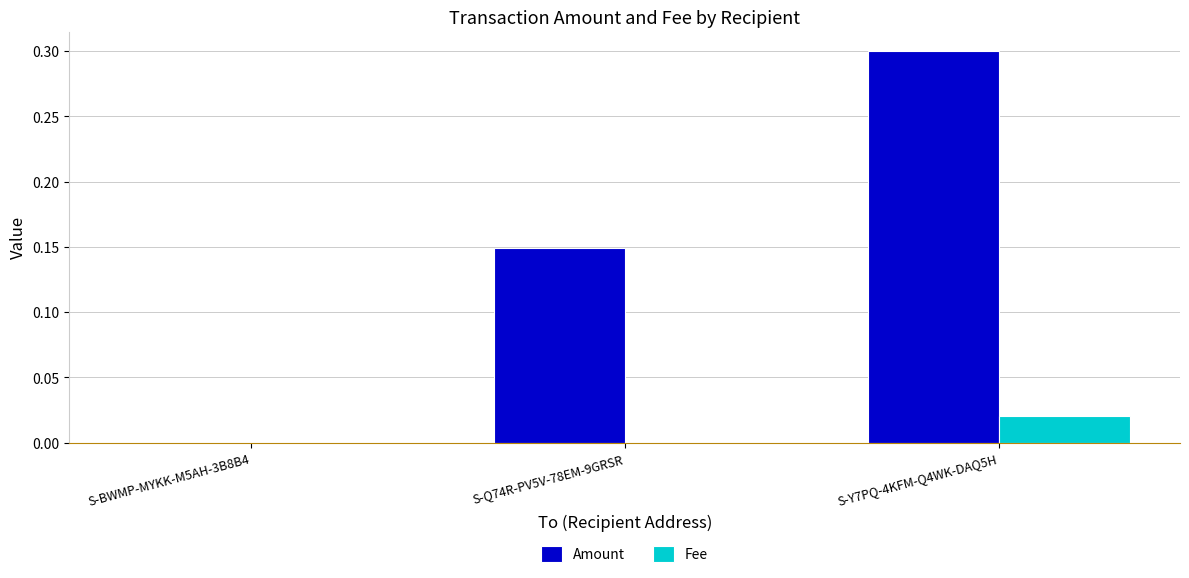

At which label does Fee reach its peak?

S-Y7PQ-4KFM-Q4WK-DAQ5H